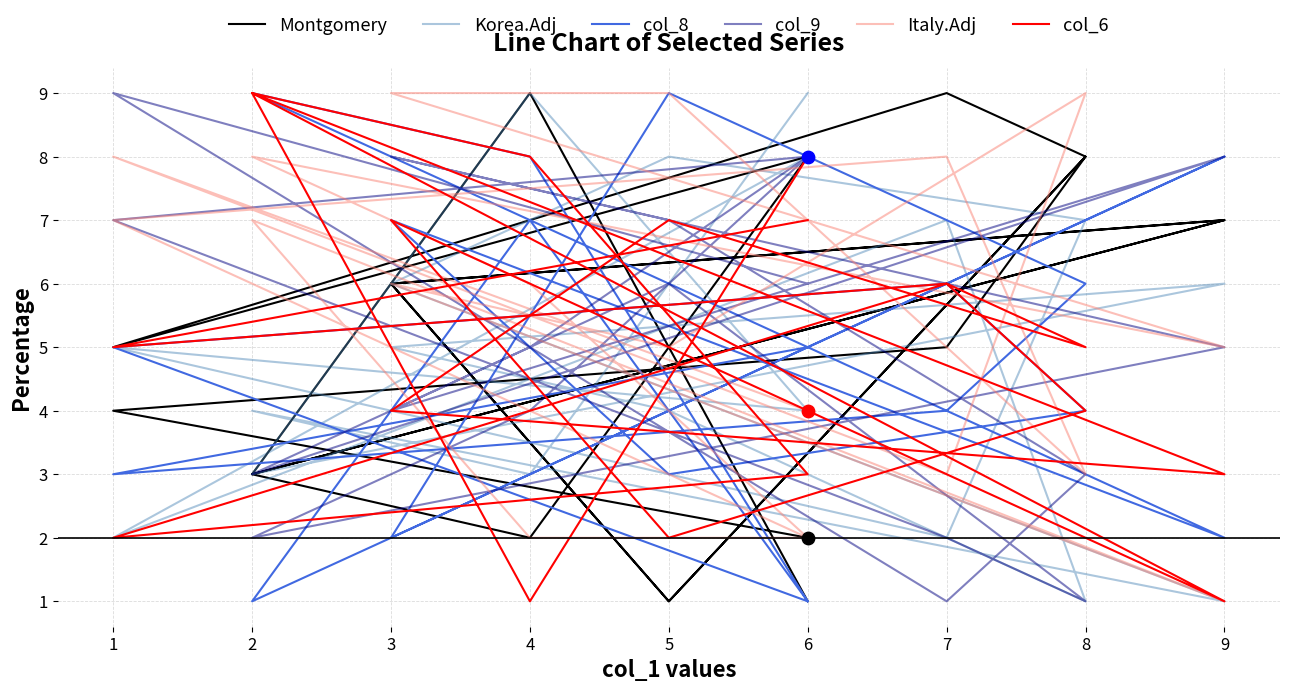

What are all the series names shown in the legend?

Montgomery, Korea.Adj, col_8, col_9, Italy.Adj, col_6